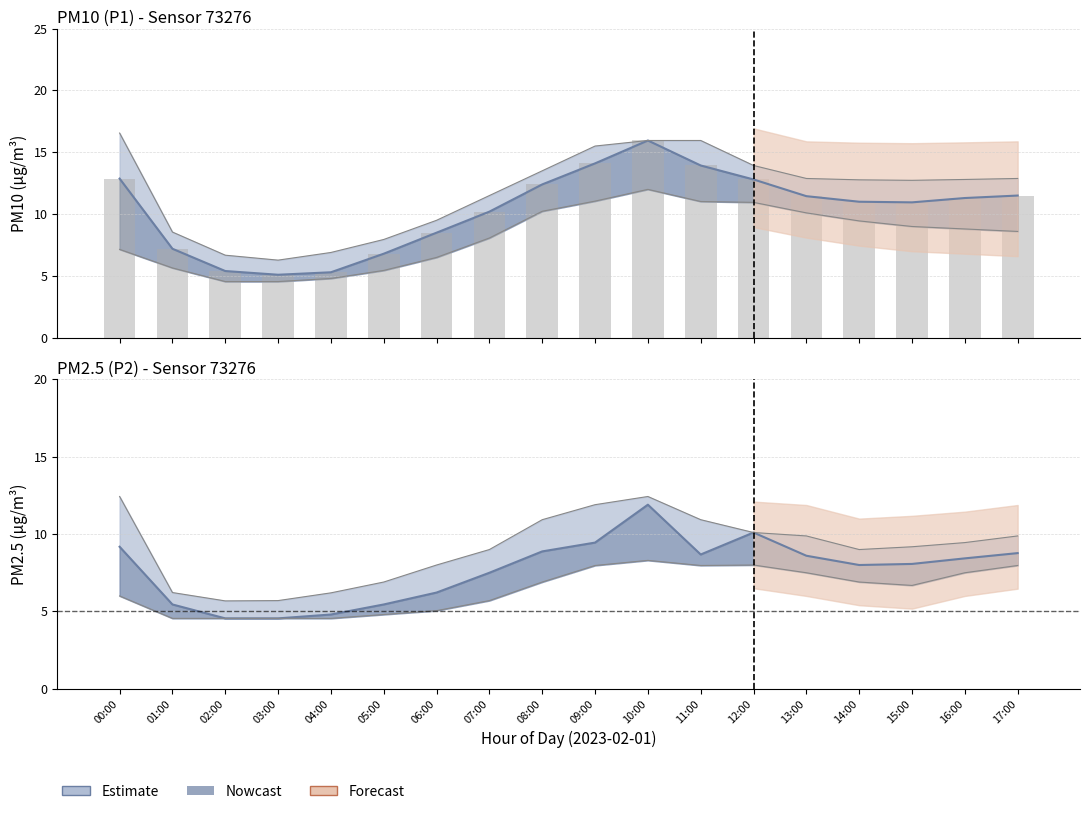

What is the label of the 16th bar from the right?

02:00